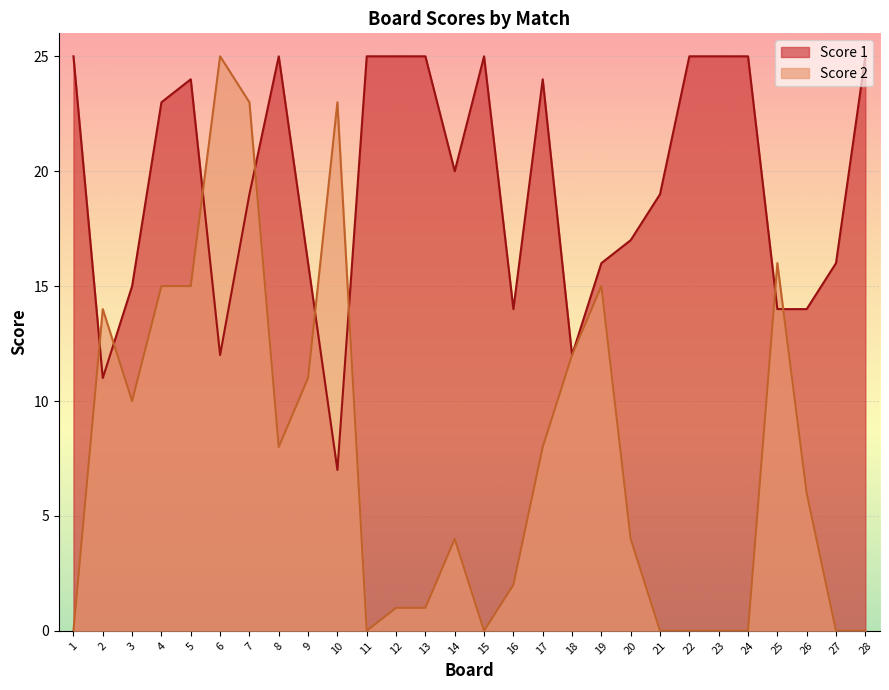

How many lines are shown in the chart?

2